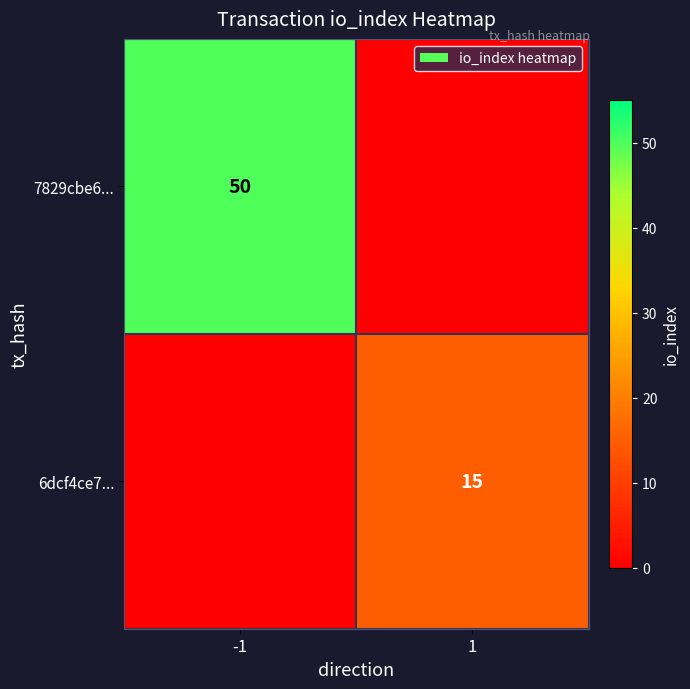

What is the total value across all series at -1?

50